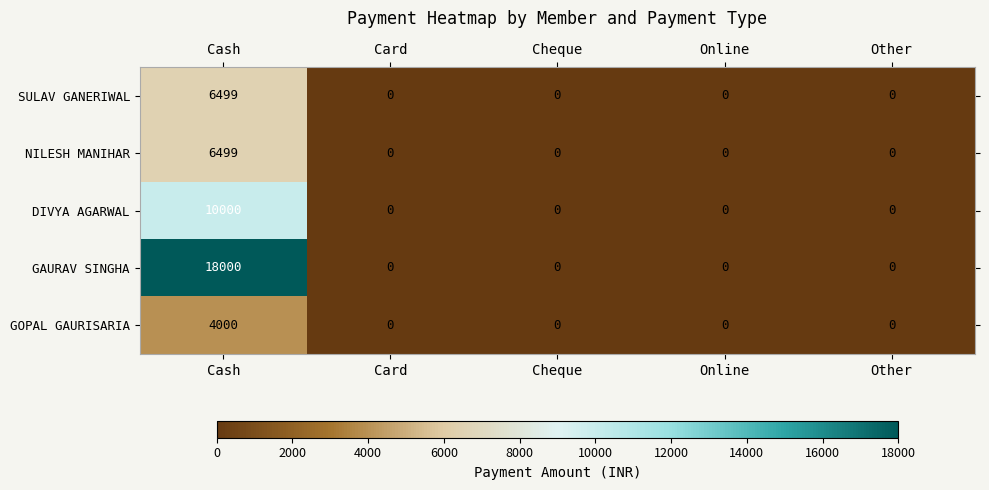

What is the difference between the maximum and minimum values in the SULAV GANERIWAL series?

6499